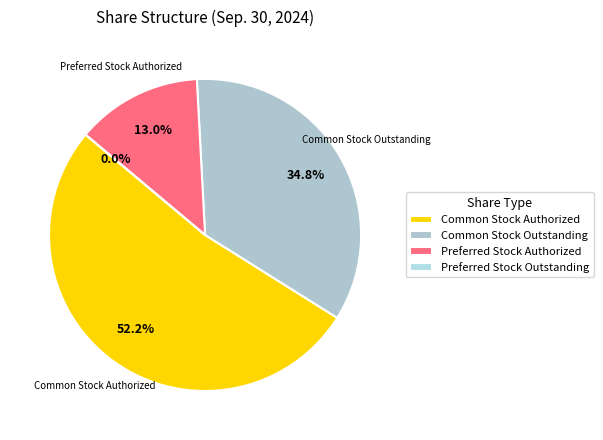

To the nearest percent, what is the difference between the Preferred Stock Outstanding and Common Stock Authorized slice percentages?

52%